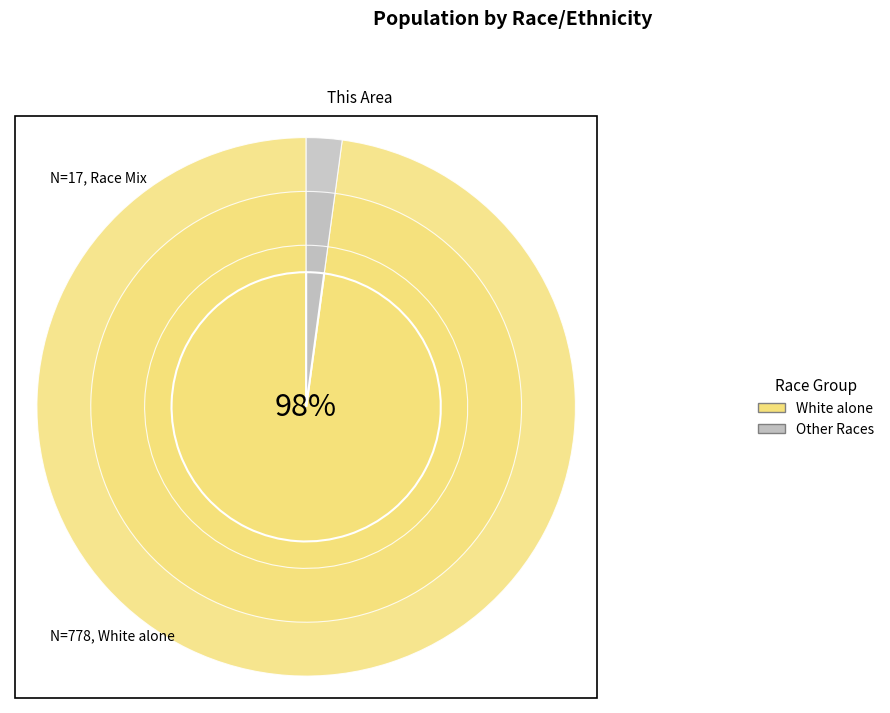

Count the number of slices in the pie.

8